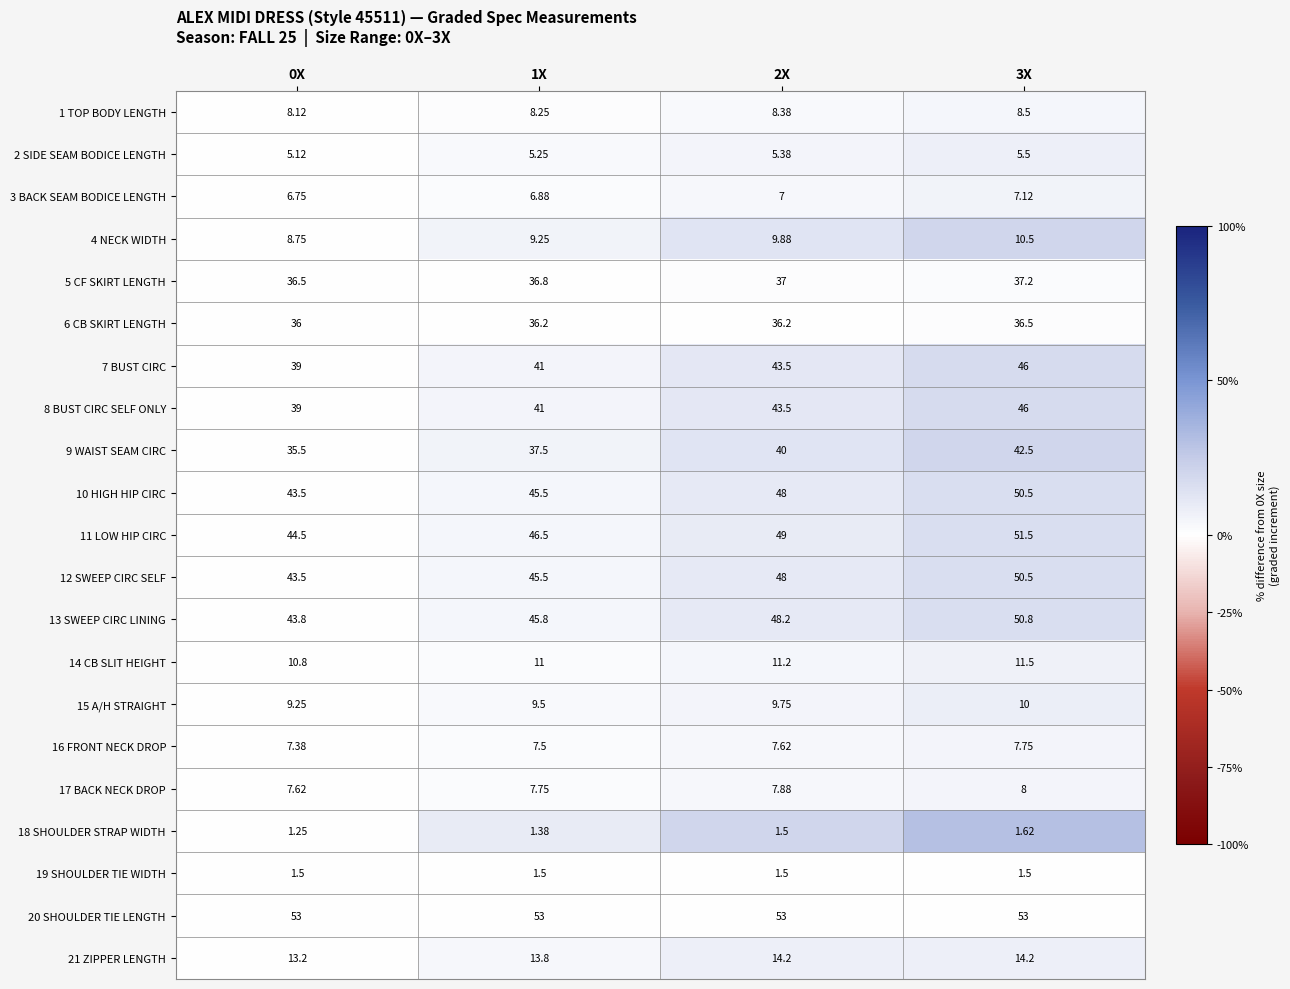

Is the value of 18 SHOULDER STRAP WIDTH at 0X greater than the value of 17 BACK NECK DROP at 1X?

No